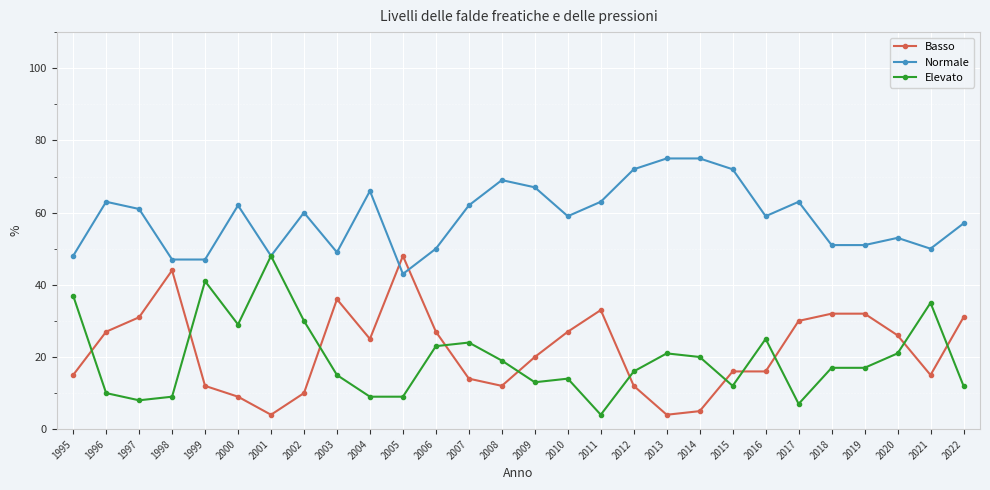

What is the difference between the highest and lowest values at 2012?

60